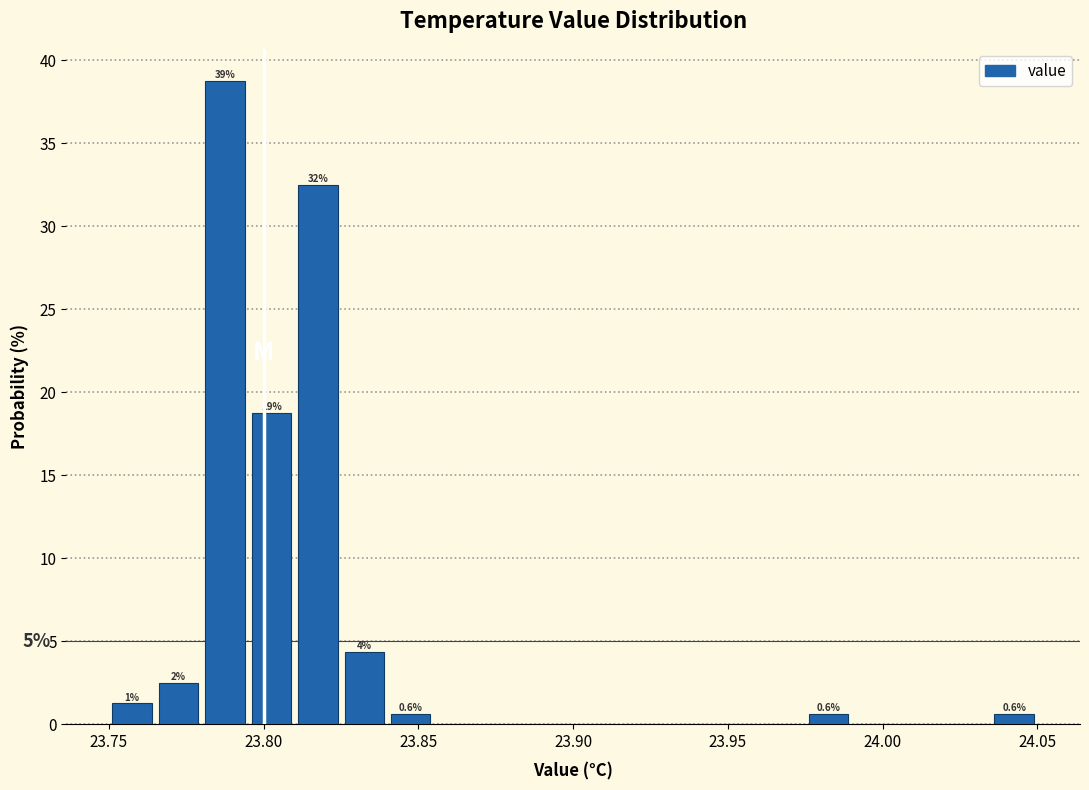

Around what value on the x-axis is the tallest bar? Give the approximate position of its centre, as read against the axis.

23.790